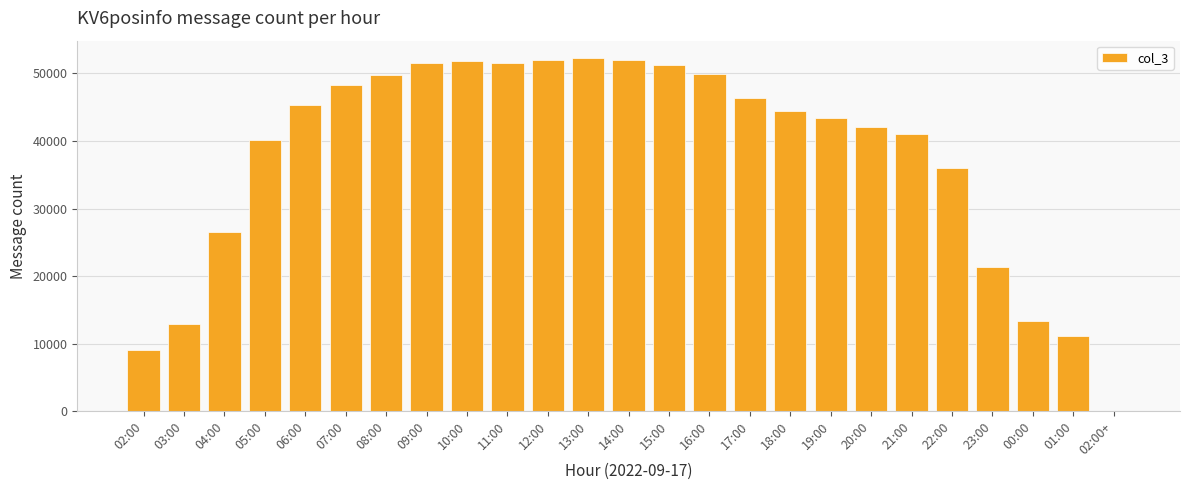

Is it true that the value at 01:00 is 18325?

False